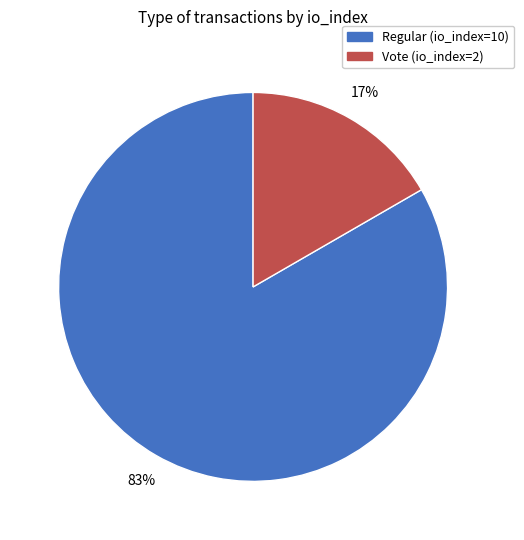

Does Vote (io_index=2) represent more than half of the total?

No